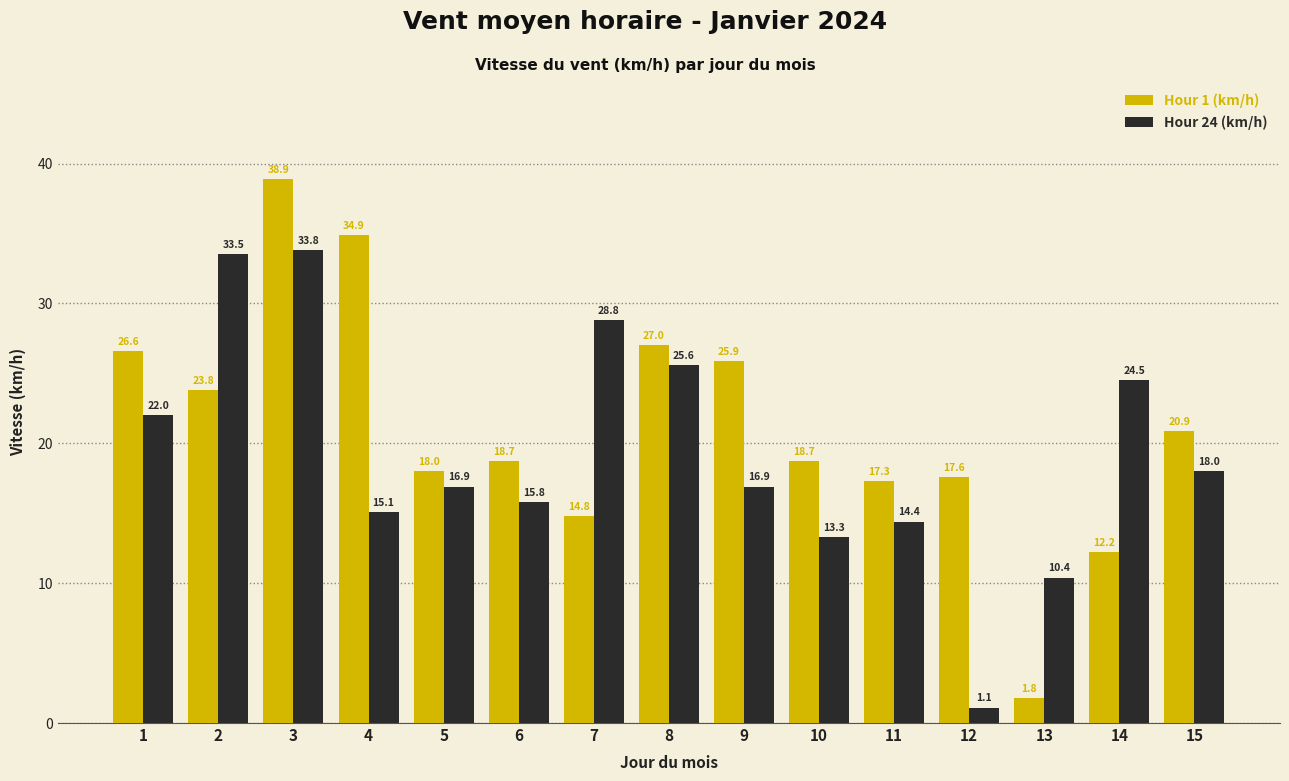

True or false: Hour 1 (km/h) has a value of 26.6 at 1.

True